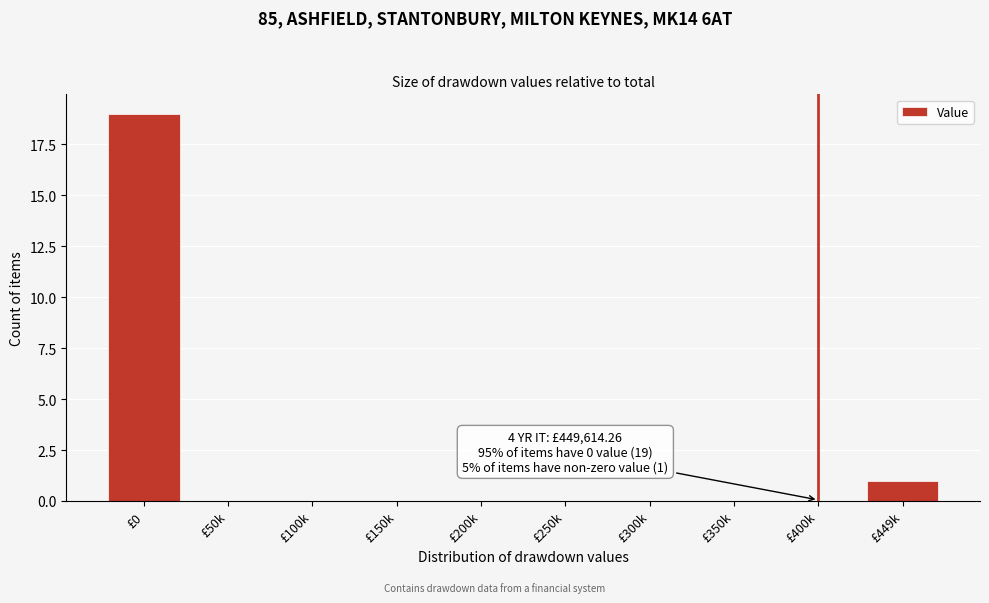

Reading right to left, what are all the values shown in this chart?

£449k=1	£400k=0	£350k=0	£300k=0	£250k=0	£200k=0	£150k=0	£100k=0	£50k=0	£0=19